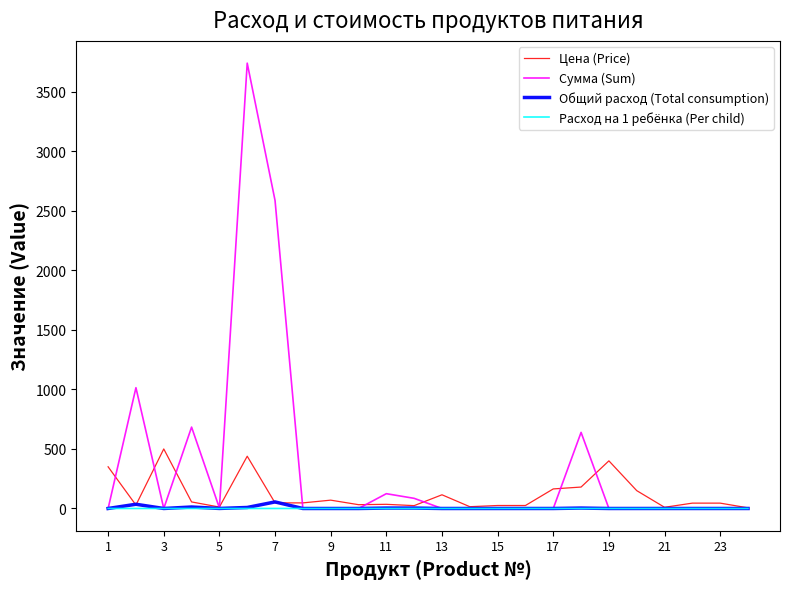

What is the greatest value displayed?

3739.3